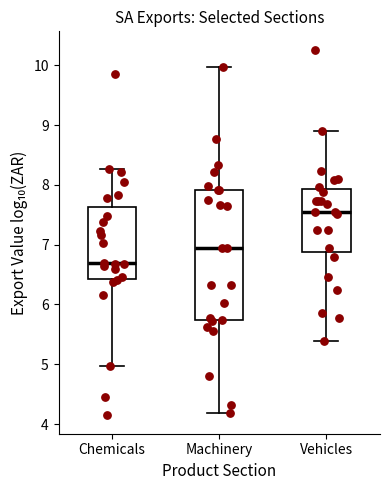

Reading left to right, read every box against the y-axis: the position of its median line, the range the box covers, and the ends of its whiskers. The values are not printed on the chart, so give them approximately, as read against the axis.

Chemicals: median 6.7, box 6.4 to 7.6, whiskers 5.0 to 8.3
Machinery: median 6.9, box 5.7 to 7.9, whiskers 4.2 to 10.0
Vehicles: median 7.5, box 6.9 to 7.9, whiskers 5.4 to 8.9